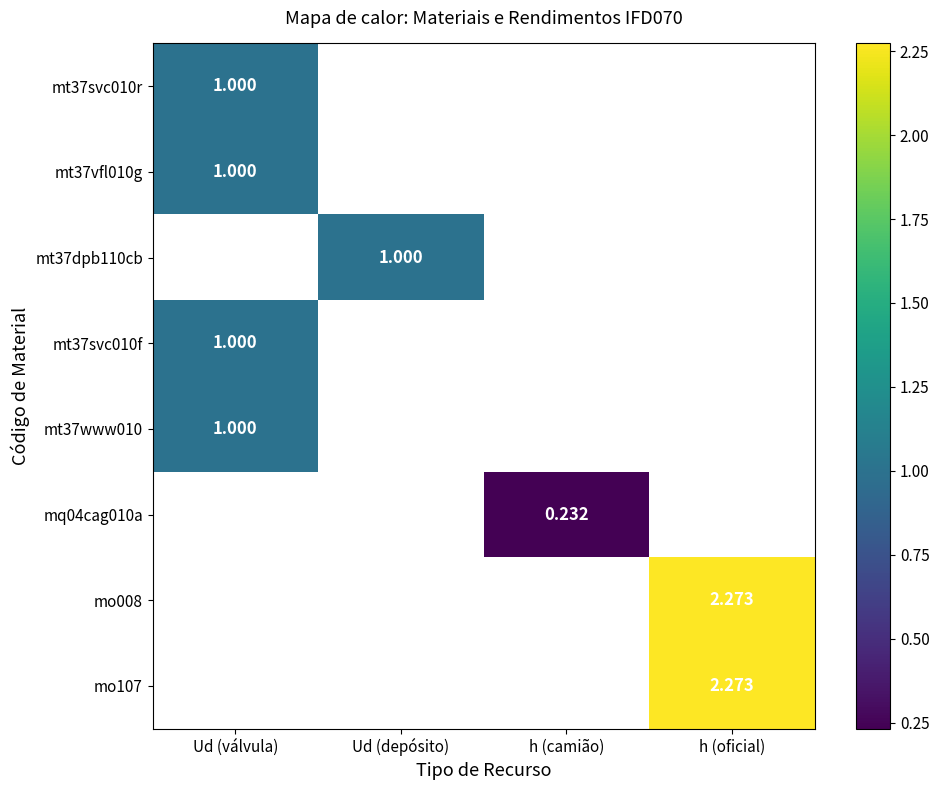

Is the value of mo008 at Ud (depósito) greater than the value of mt37vfl010g at Ud (válvula)?

No